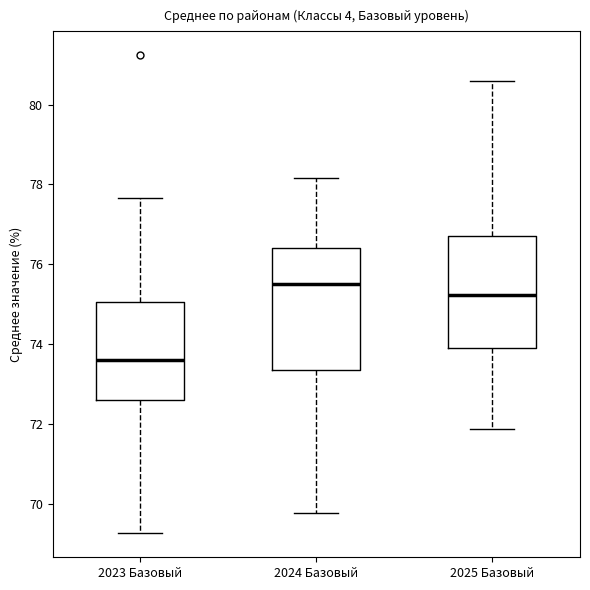

Which box's median line is the highest?

2024 Базовый